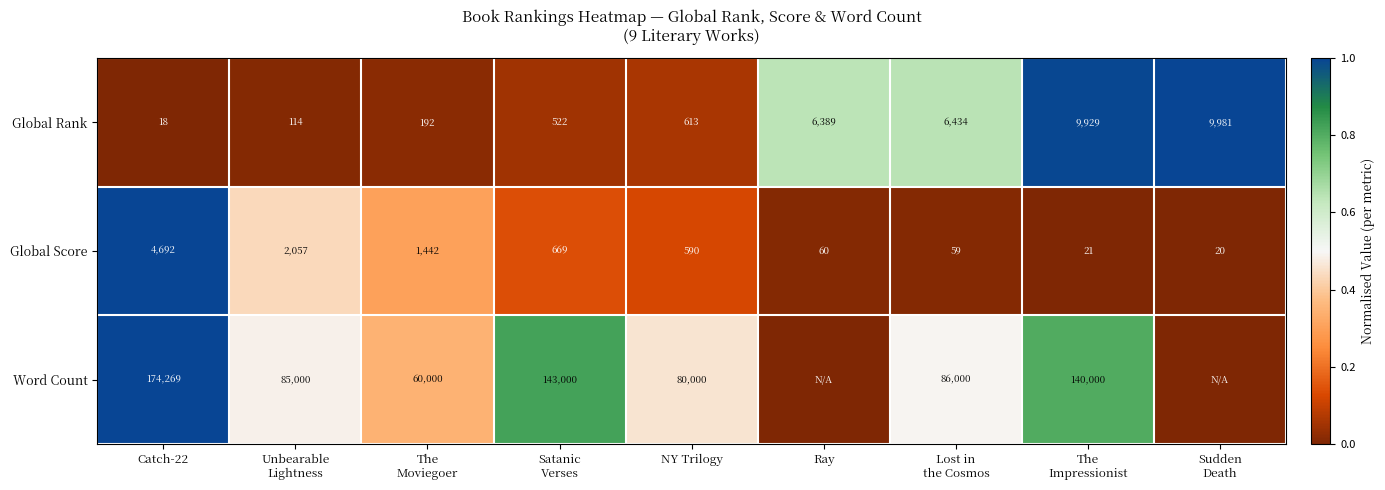

The Word Count series shows 80000 at NY Trilogy. True or false?

True